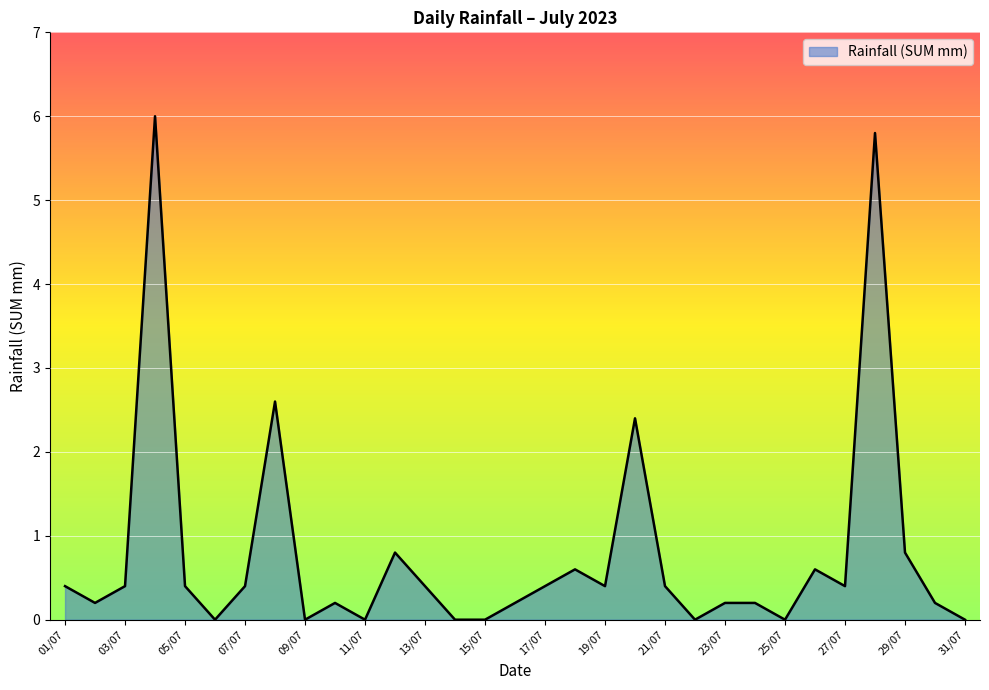

Does the chart have visible grid lines?

Yes